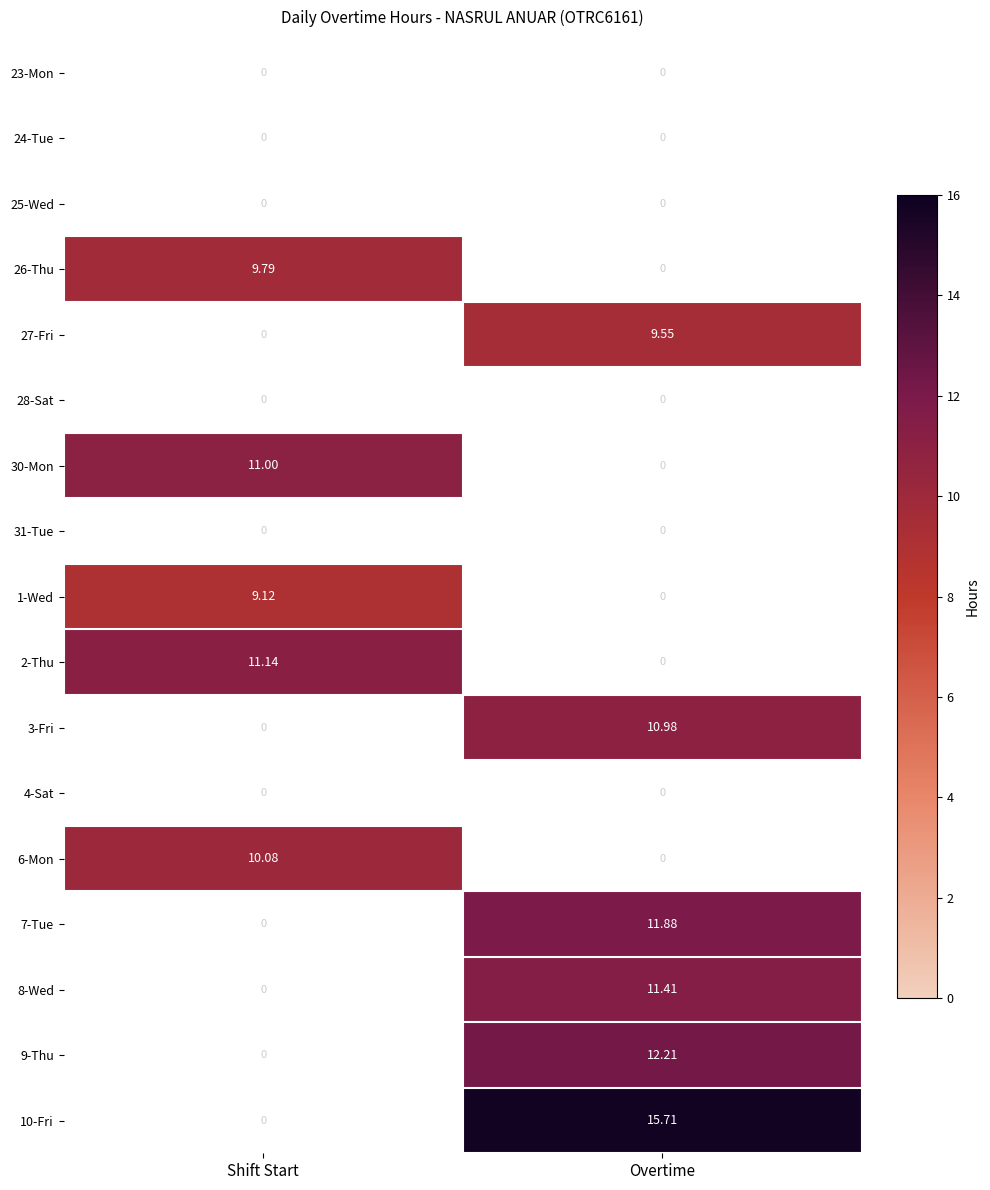

Which label corresponds to the smallest value in the chart?

Shift Start